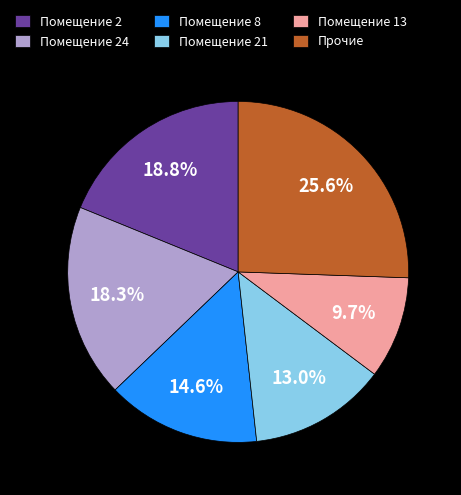

How many segments does this pie chart have?

6